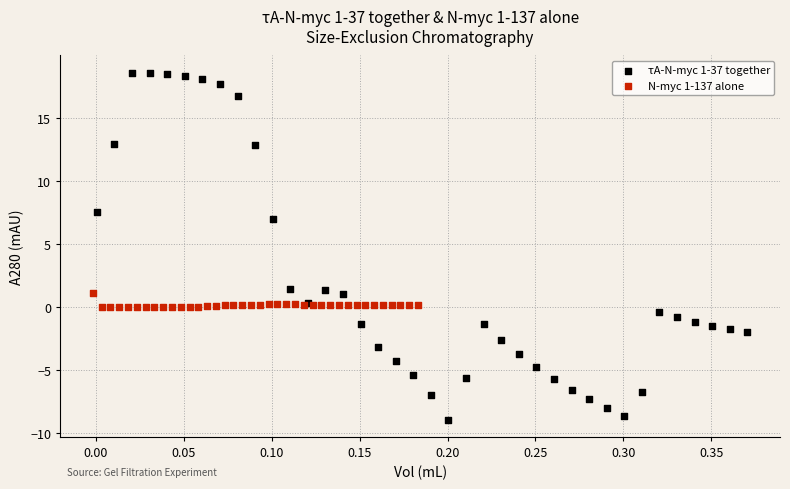

Which series has the widest spread of Y values?

τA-N-myc 1-37 together